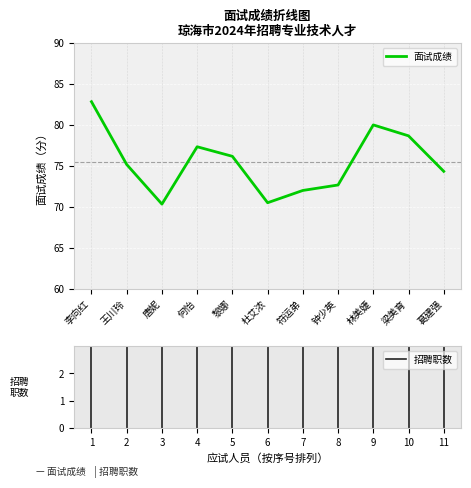

What is the greatest value displayed?

82.8